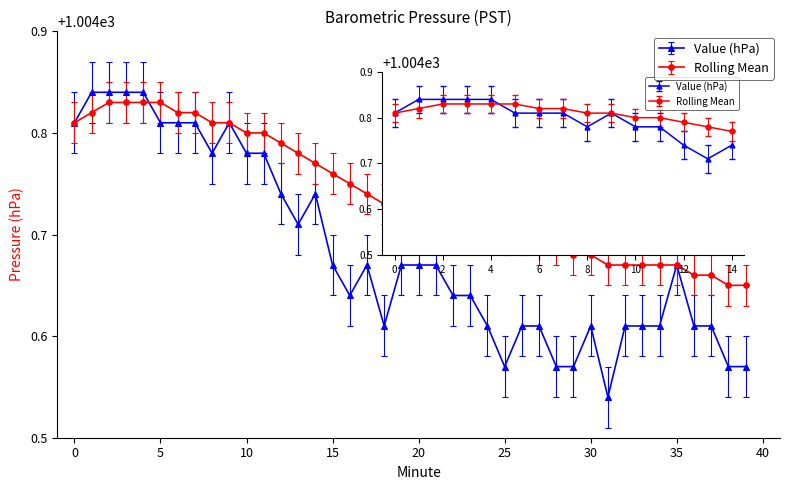

True or false: Value (hPa) has more than 0 interior local peaks.

True